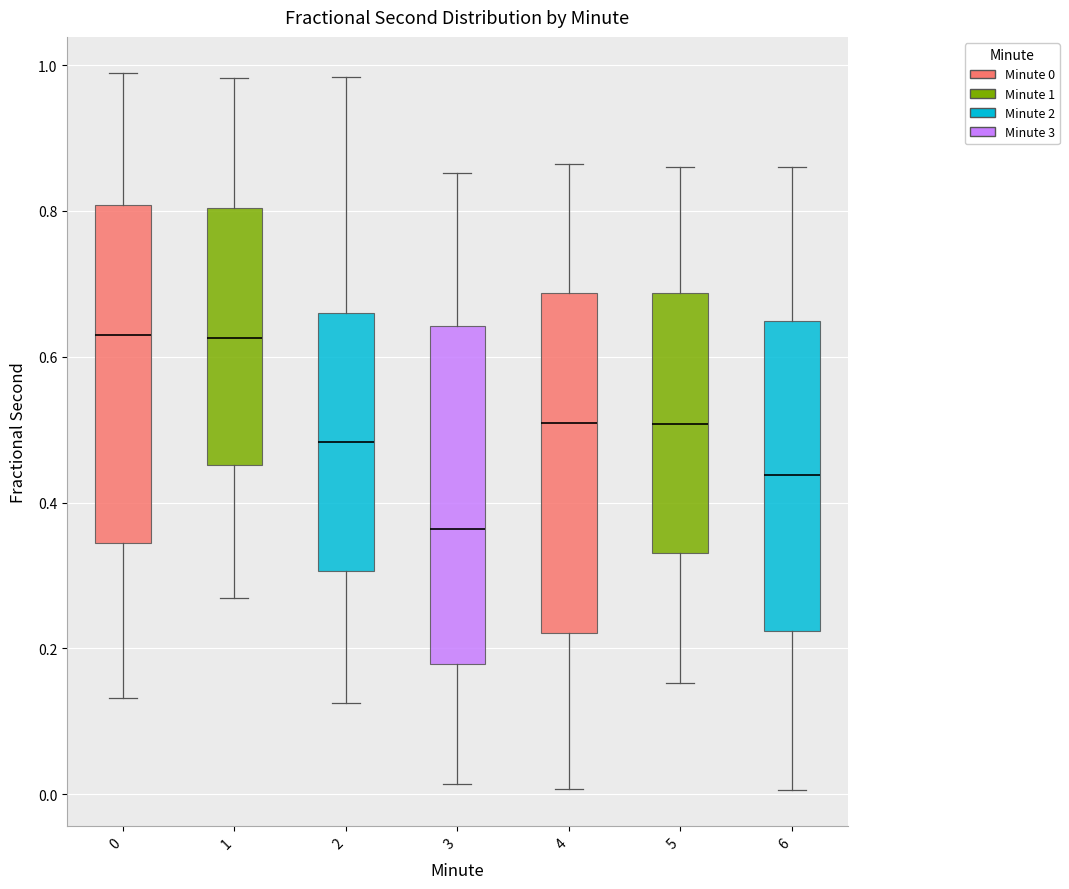

Reading left to right, transcribe this box plot: for each box, give where its median line is, the range the box spans, and where its two whiskers end, as read against the y-axis. The values are not printed on the chart, so give them approximately, as read against the axis.

0: median 0.64, box 0.34 to 0.80, whiskers 0.14 to 0.98
1: median 0.62, box 0.46 to 0.80, whiskers 0.26 to 0.98
2: median 0.48, box 0.30 to 0.66, whiskers 0.12 to 0.98
3: median 0.36, box 0.18 to 0.64, whiskers 0.02 to 0.86
4: median 0.50, box 0.22 to 0.68, whiskers 0.00 to 0.86
5: median 0.50, box 0.34 to 0.68, whiskers 0.16 to 0.86
6: median 0.44, box 0.22 to 0.64, whiskers 0.00 to 0.86